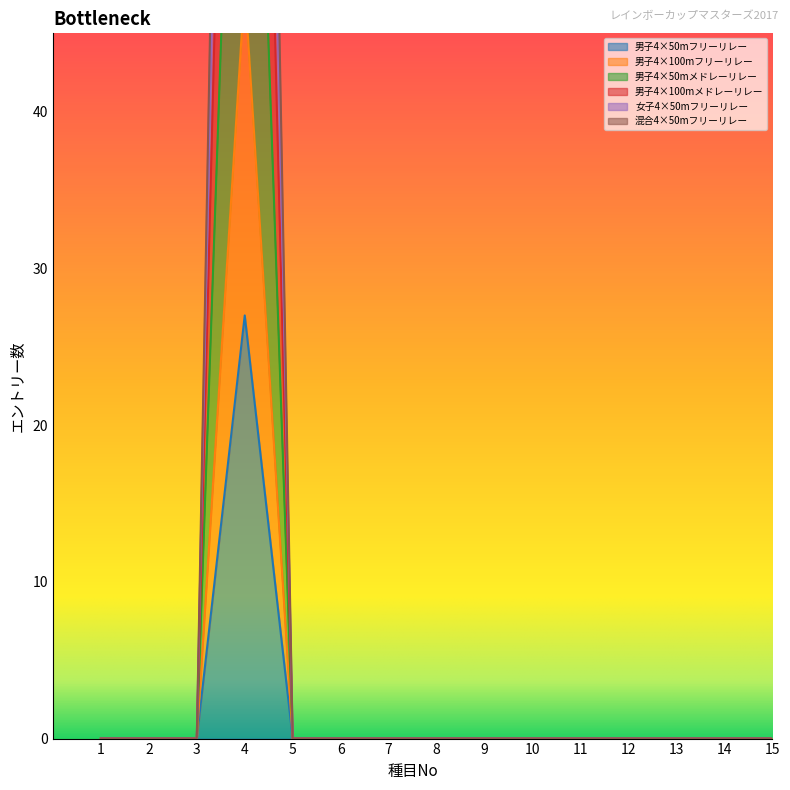

Rank the series by their maximum value, from highest to lowest.

混合4×50mフリーリレー, 男子4×100mメドレーリレー, 女子4×50mフリーリレー, 男子4×50mメドレーリレー, 男子4×100mフリーリレー, 男子4×50mフリーリレー